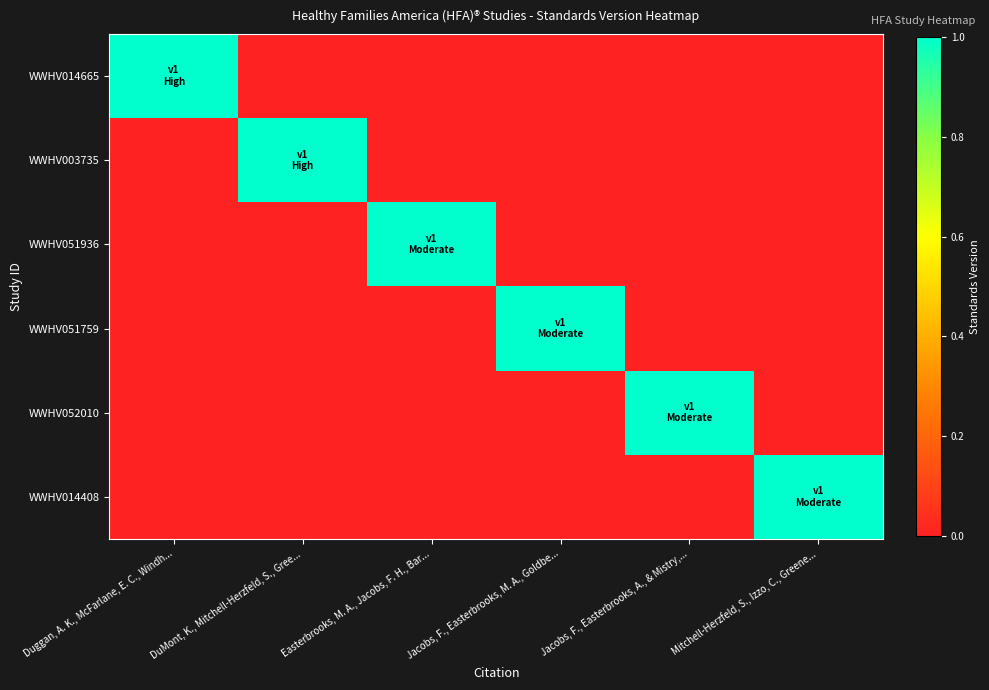

Reading right to left, extract all data points from this chart.

WWHV014665: Mitchell-Herzfeld, S., Izzo, C., Greene...=0	Jacobs, F., Easterbrooks, A., & Mistry,...=0	Jacobs, F., Easterbrooks, M. A., Goldbe...=0	Easterbrooks, M. A., Jacobs, F. H., Bar...=0	DuMont, K., Mitchell-Herzfeld, S., Gree...=0	Duggan, A. K., McFarlane, E. C., Windh...=1
WWHV003735: Mitchell-Herzfeld, S., Izzo, C., Greene...=0	Jacobs, F., Easterbrooks, A., & Mistry,...=0	Jacobs, F., Easterbrooks, M. A., Goldbe...=0	Easterbrooks, M. A., Jacobs, F. H., Bar...=0	DuMont, K., Mitchell-Herzfeld, S., Gree...=1	Duggan, A. K., McFarlane, E. C., Windh...=0
WWHV051936: Mitchell-Herzfeld, S., Izzo, C., Greene...=0	Jacobs, F., Easterbrooks, A., & Mistry,...=0	Jacobs, F., Easterbrooks, M. A., Goldbe...=0	Easterbrooks, M. A., Jacobs, F. H., Bar...=1	DuMont, K., Mitchell-Herzfeld, S., Gree...=0	Duggan, A. K., McFarlane, E. C., Windh...=0
WWHV051759: Mitchell-Herzfeld, S., Izzo, C., Greene...=0	Jacobs, F., Easterbrooks, A., & Mistry,...=0	Jacobs, F., Easterbrooks, M. A., Goldbe...=1	Easterbrooks, M. A., Jacobs, F. H., Bar...=0	DuMont, K., Mitchell-Herzfeld, S., Gree...=0	Duggan, A. K., McFarlane, E. C., Windh...=0
WWHV052010: Mitchell-Herzfeld, S., Izzo, C., Greene...=0	Jacobs, F., Easterbrooks, A., & Mistry,...=1	Jacobs, F., Easterbrooks, M. A., Goldbe...=0	Easterbrooks, M. A., Jacobs, F. H., Bar...=0	DuMont, K., Mitchell-Herzfeld, S., Gree...=0	Duggan, A. K., McFarlane, E. C., Windh...=0
WWHV014408: Mitchell-Herzfeld, S., Izzo, C., Greene...=1	Jacobs, F., Easterbrooks, A., & Mistry,...=0	Jacobs, F., Easterbrooks, M. A., Goldbe...=0	Easterbrooks, M. A., Jacobs, F. H., Bar...=0	DuMont, K., Mitchell-Herzfeld, S., Gree...=0	Duggan, A. K., McFarlane, E. C., Windh...=0